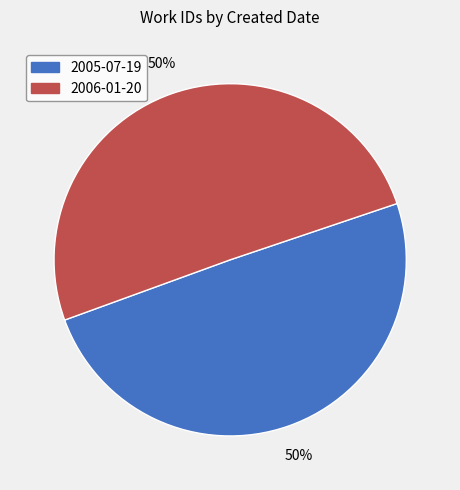

The 2005-07-19 slice represents 56% of the pie. True or false?

False